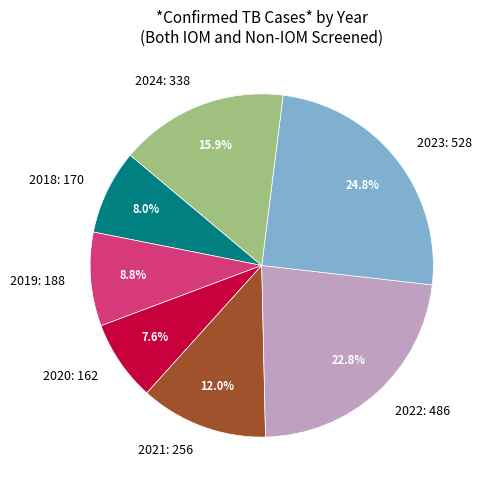

What is the total percentage of 2021 and 2023?

36.8%